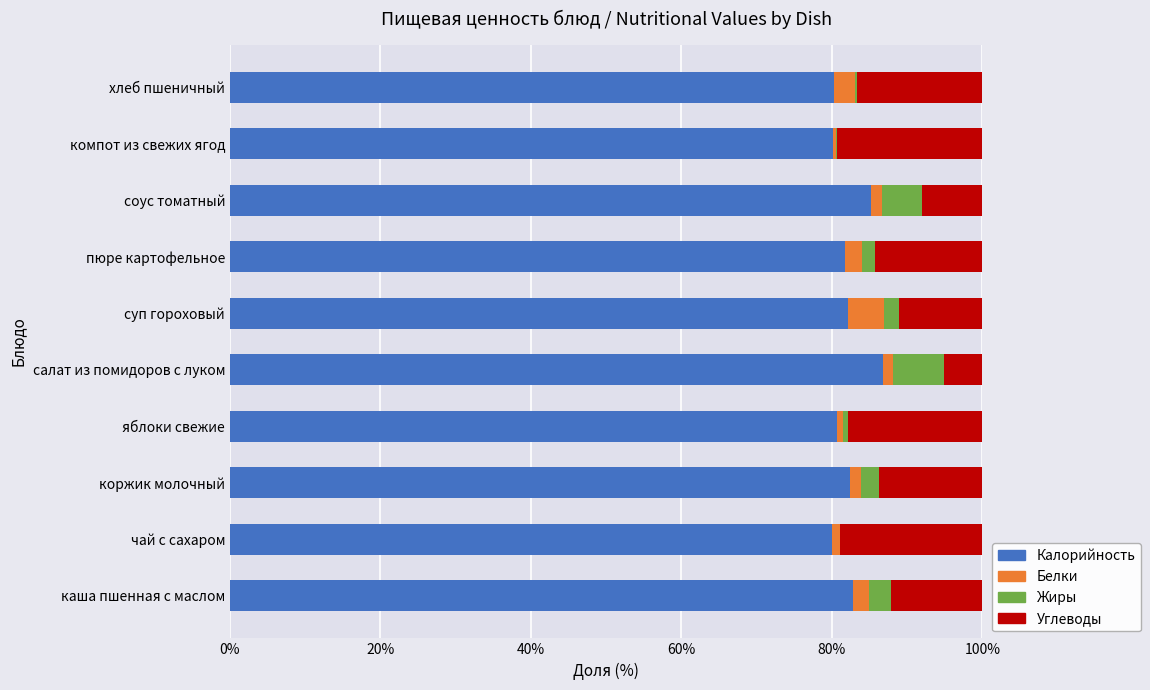

What is the sum of all Калорийность values?

822.4